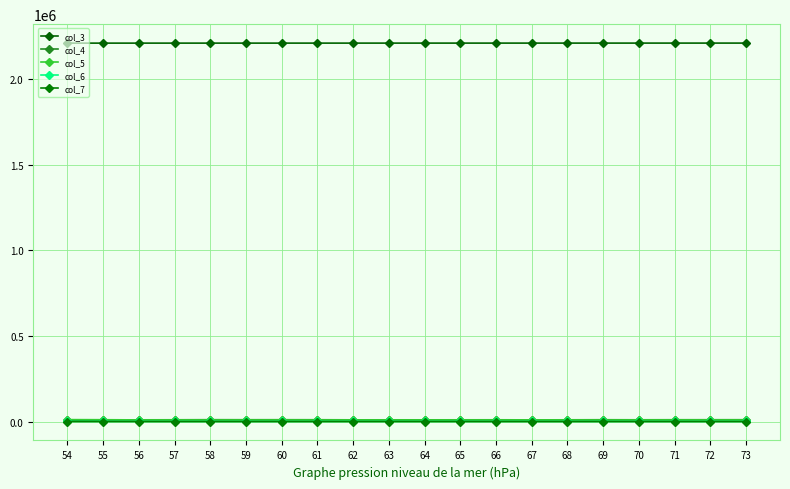

True or false: col_4 and col_6 cross at least once.

False